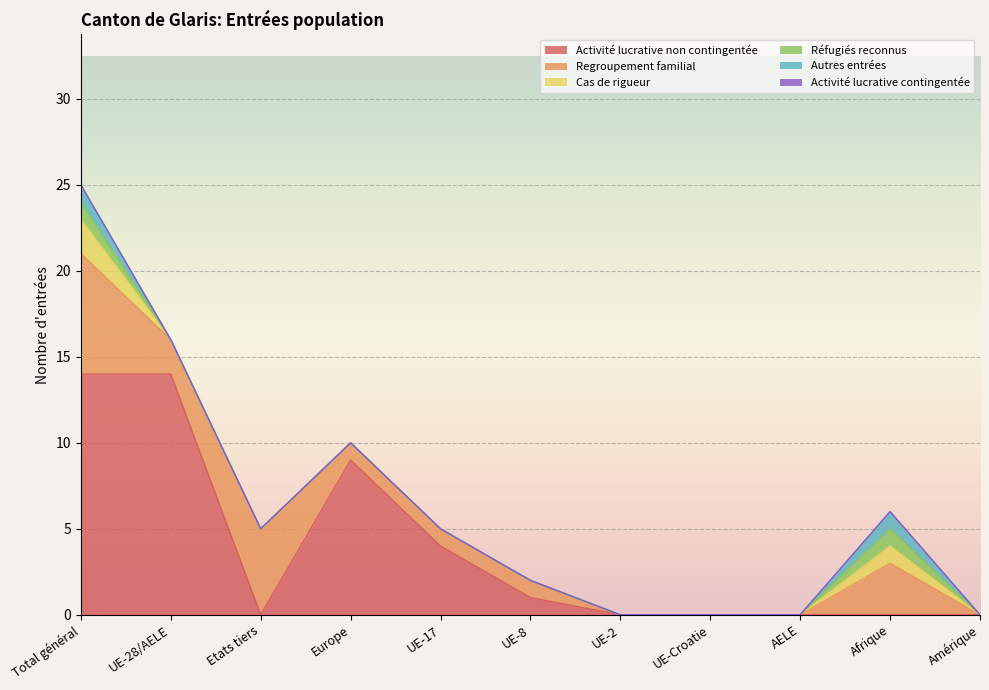

List the series in order of their peak value, lowest first.

Activité lucrative contingentée, Réfugiés reconnus, Autres entrées, Cas de rigueur, Regroupement familial, Activité lucrative non contingentée